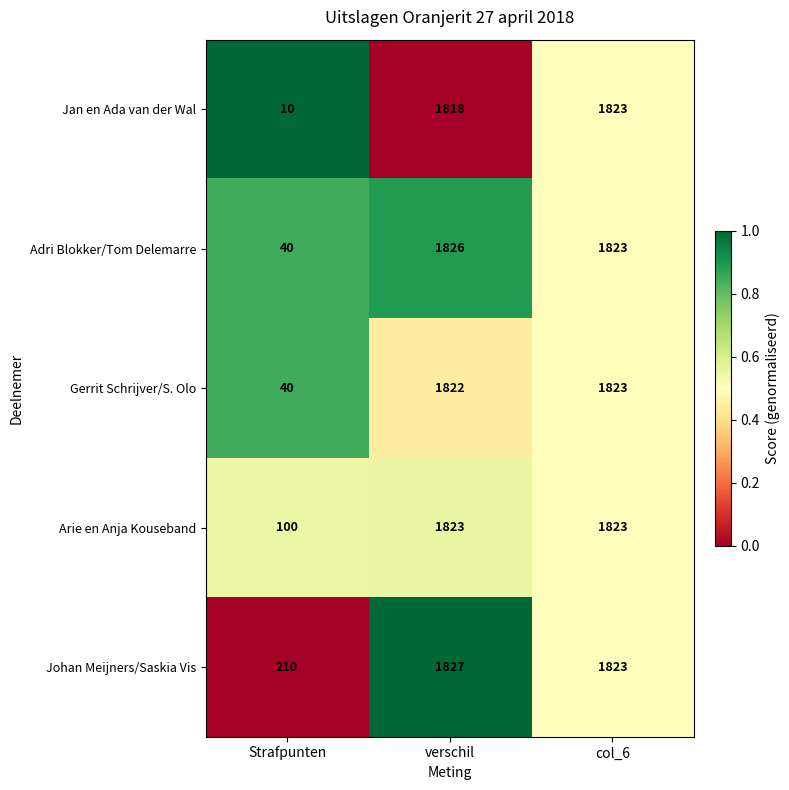

List the labels in order of Jan en Ada van der Wal value, smallest first.

Strafpunten, verschil, col_6